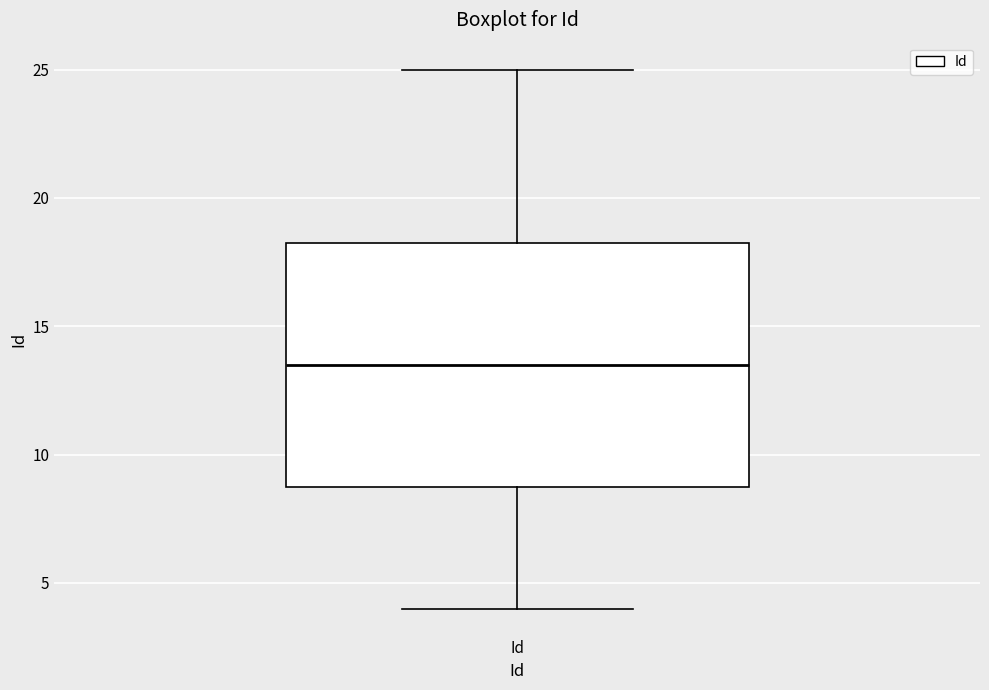

Transcribe this box plot: give where the median line is, the range the box spans, and where the two whiskers end, as read against the y-axis. The values are not printed on the chart, so give them approximately, as read against the axis.

median 13.5, box 9.0 to 18.5, whiskers 4.0 to 25.0